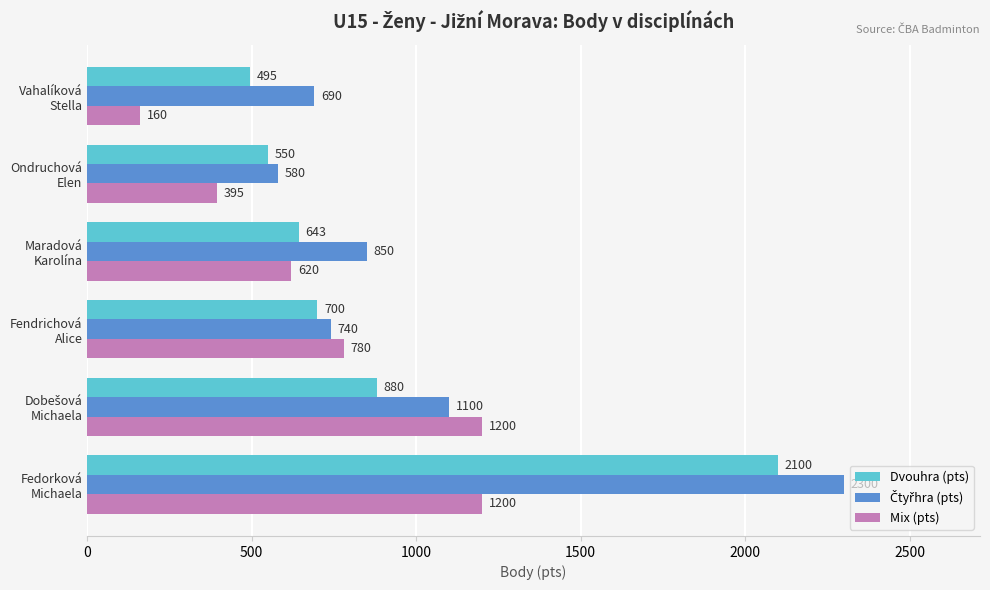

What is the smallest value displayed?

160